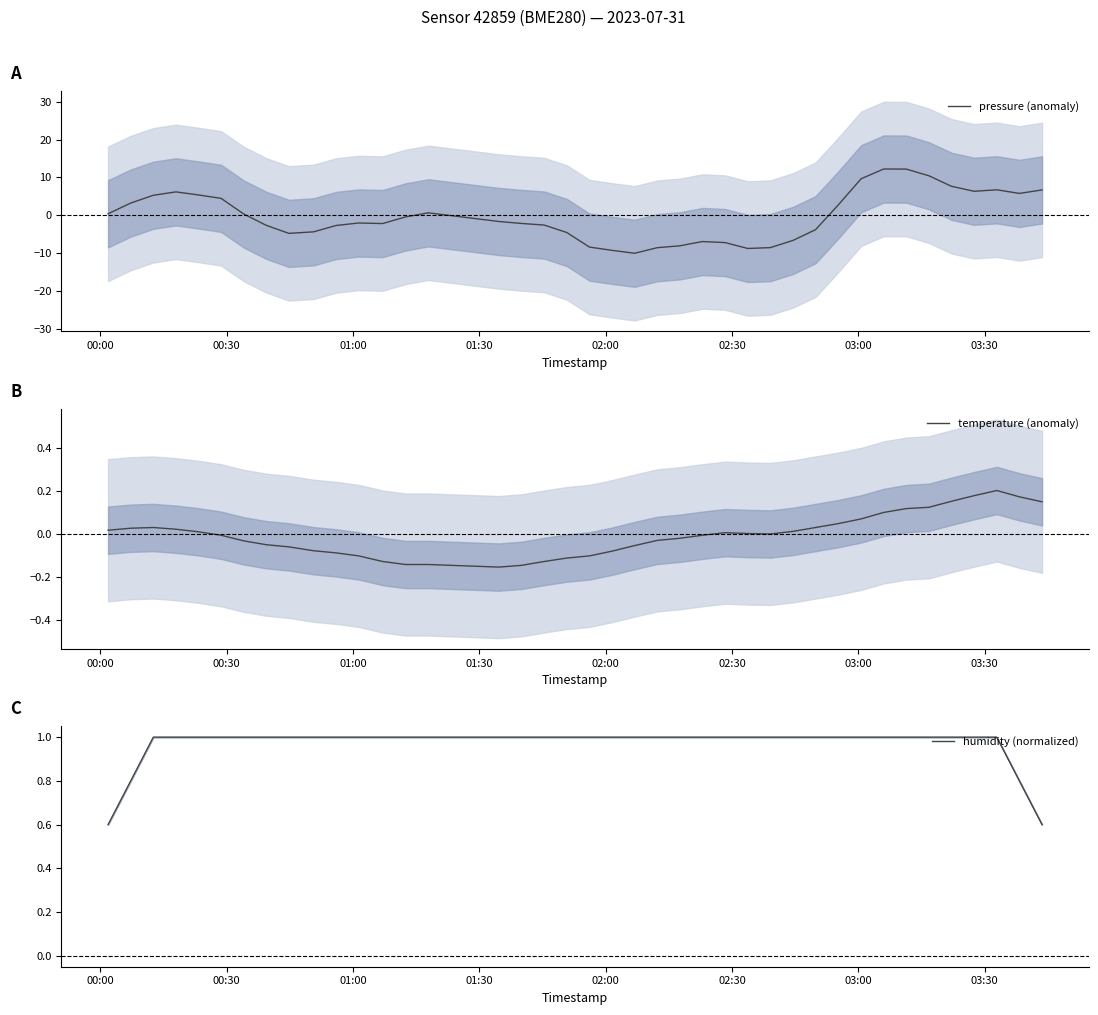

How many interior local valleys does the temperature (anomaly) series have?

2